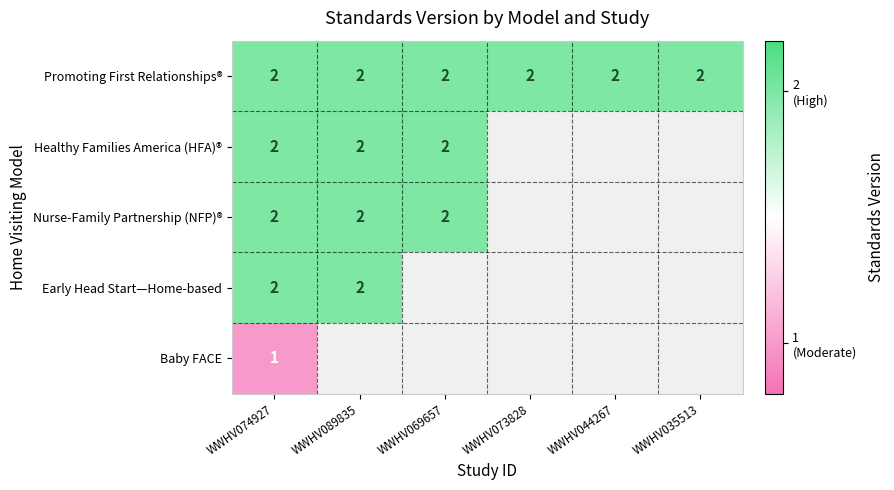

Which has a higher value, WWHV089835 or WWHV073828?

WWHV089835